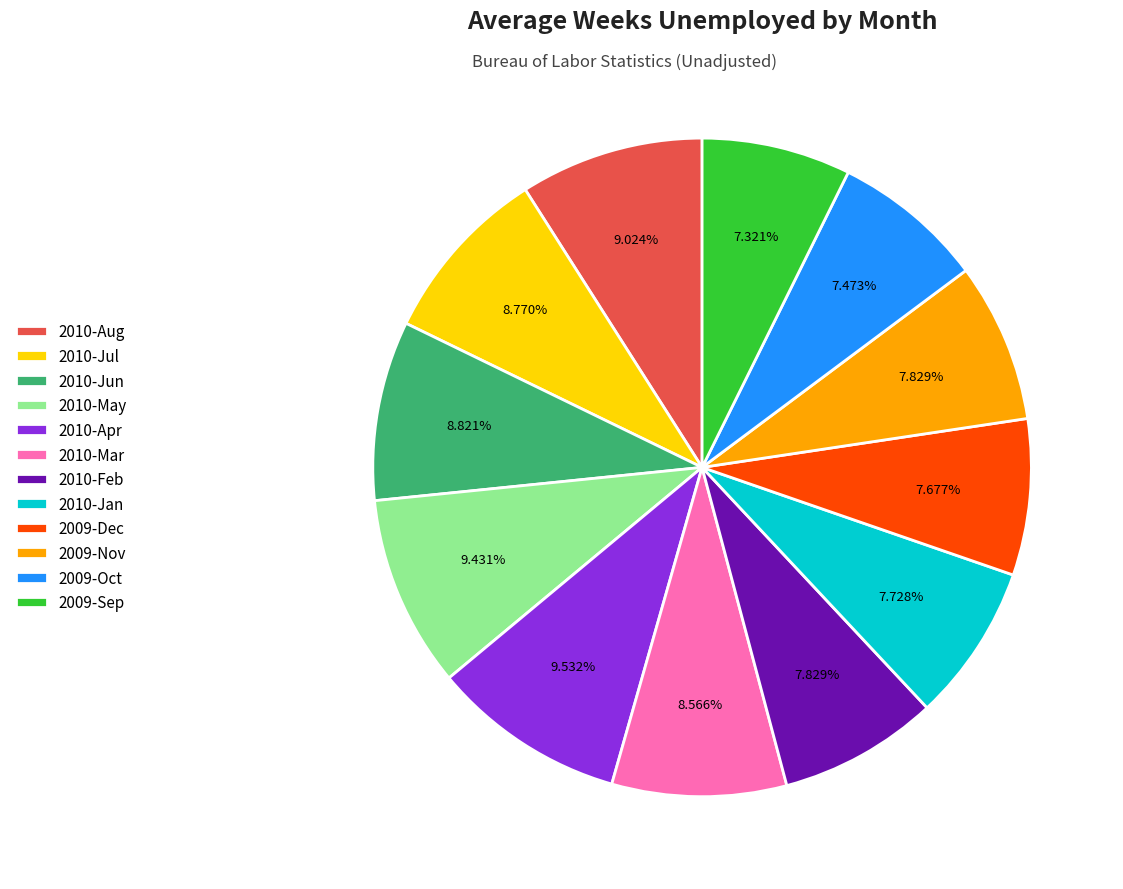

What is the ratio of the value at 2010-May to the value at 2010-Mar?

1.1